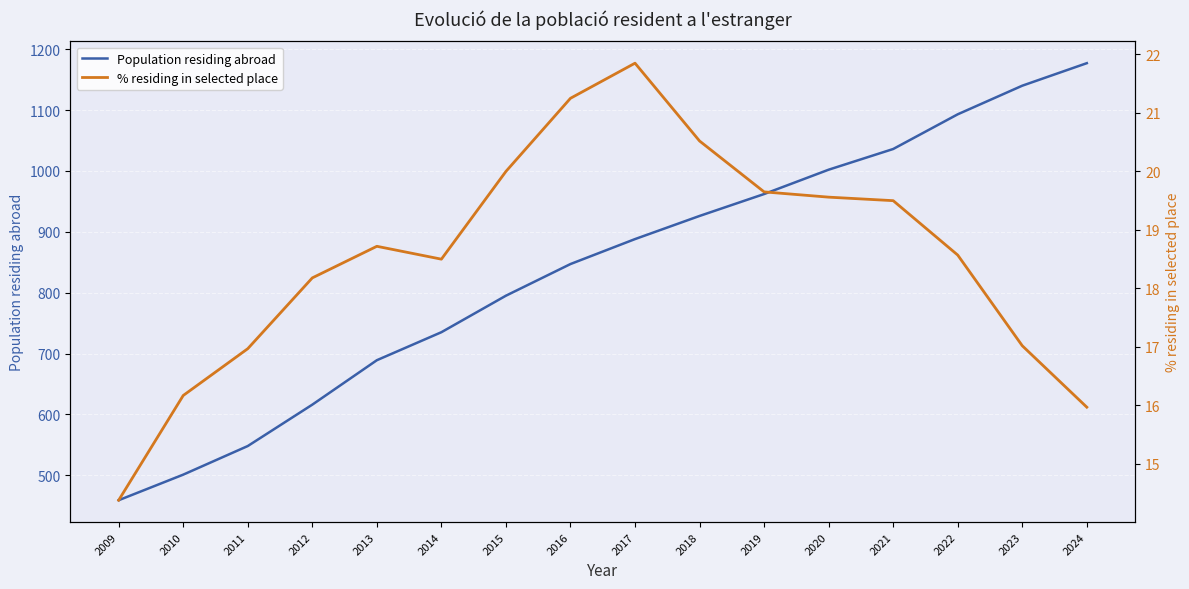

Does the chart display data point markers on the line(s)?

No